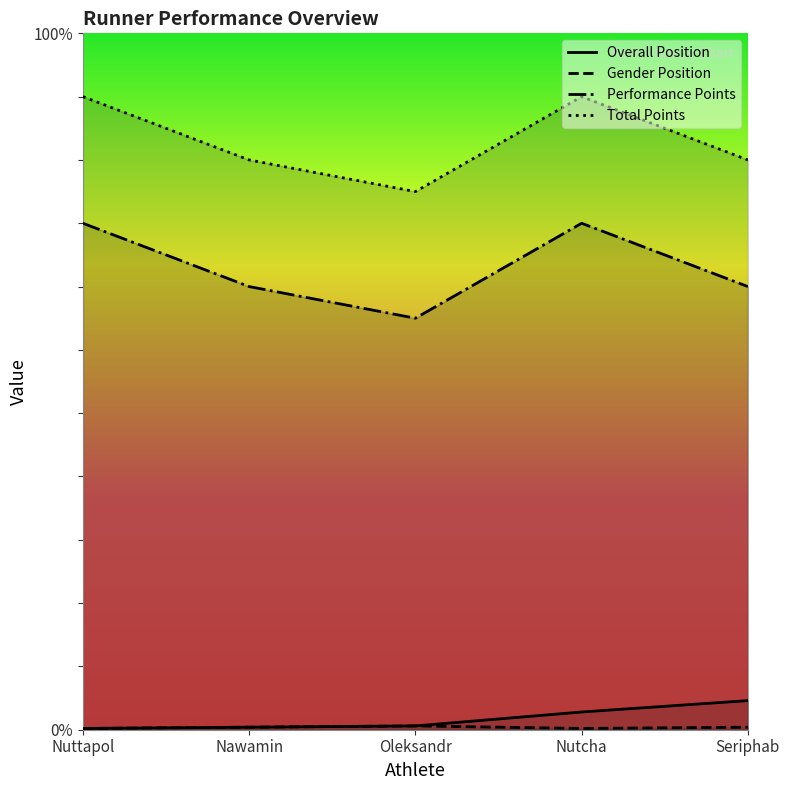

Is it true that Overall Position equals 20 at Nutcha?

False